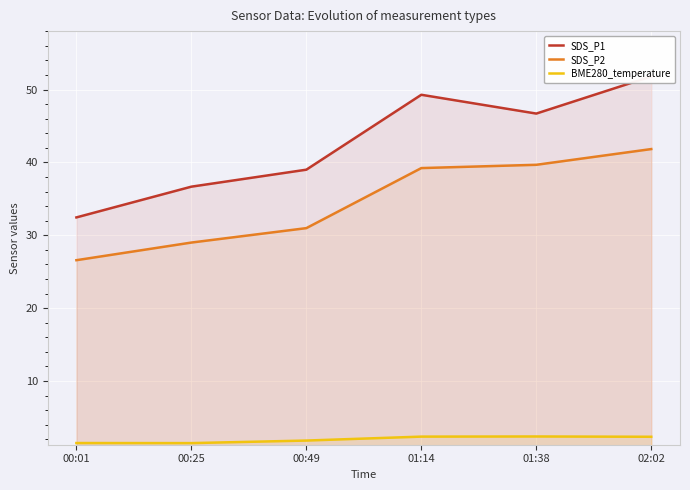

What is the value of the SDS_P1 point at the 5th from the left?

46.7